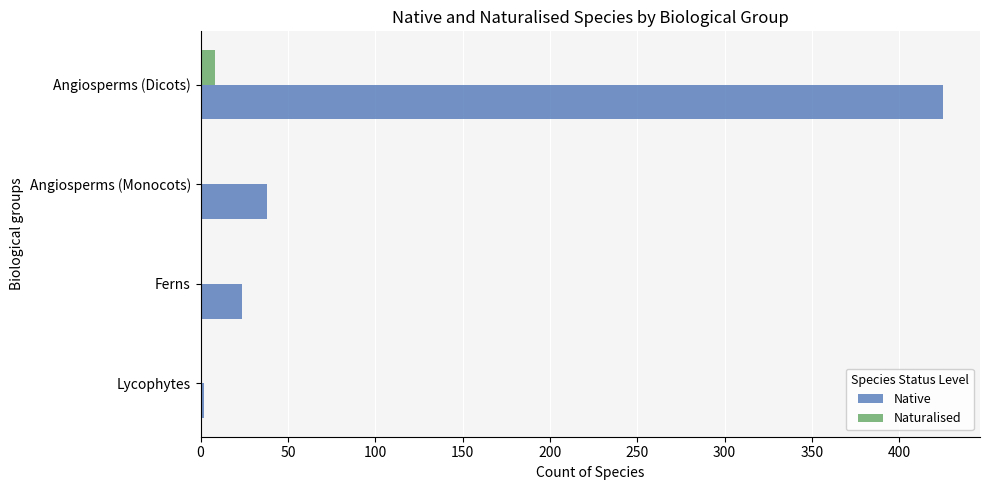

What is the maximum value shown in the chart?

425